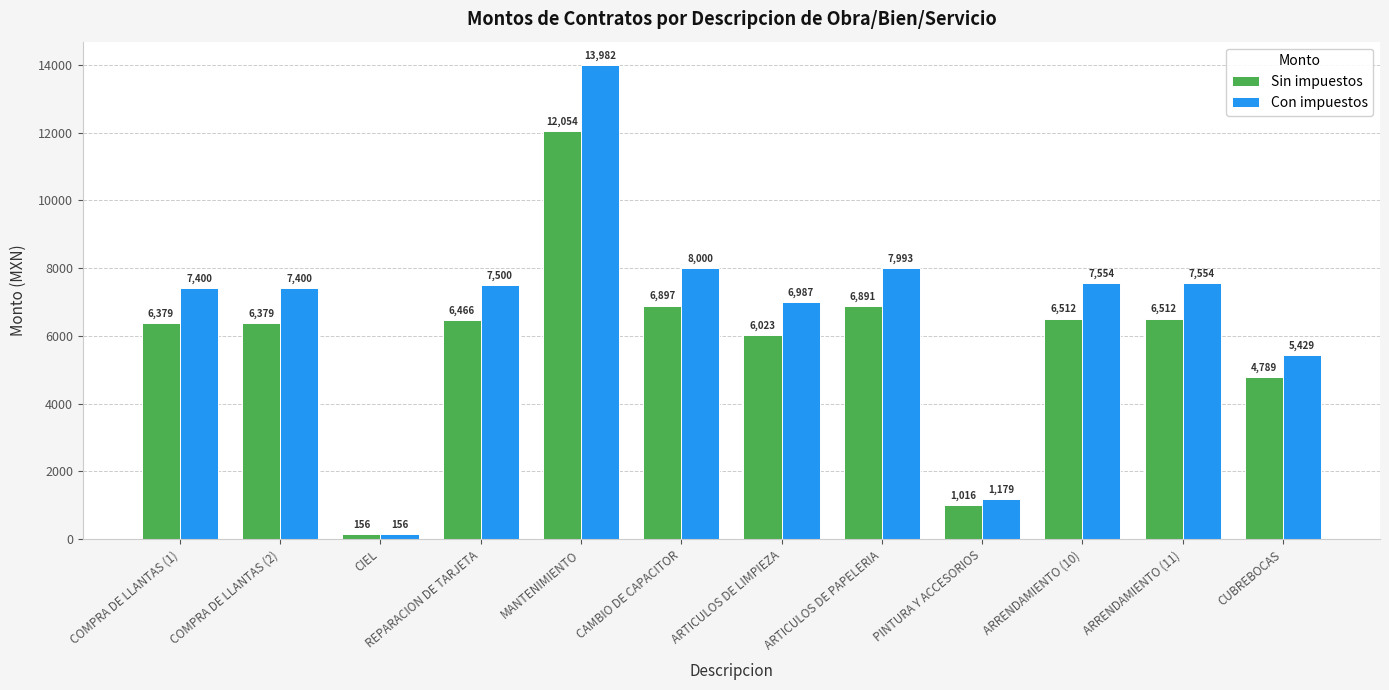

How many data points in Sin impuestos are less than 6465?

6